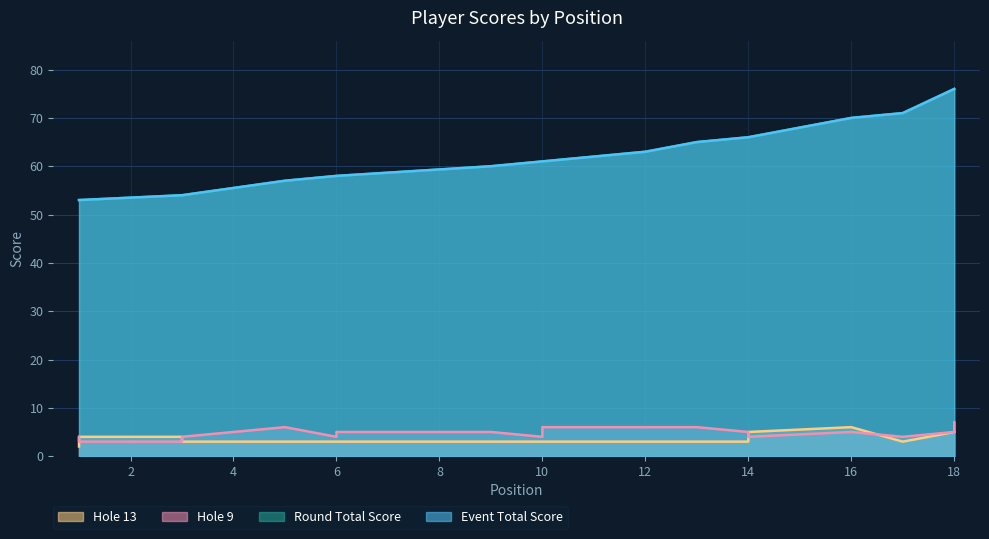

True or false: hole_13 and event_total_score cross at least once.

False